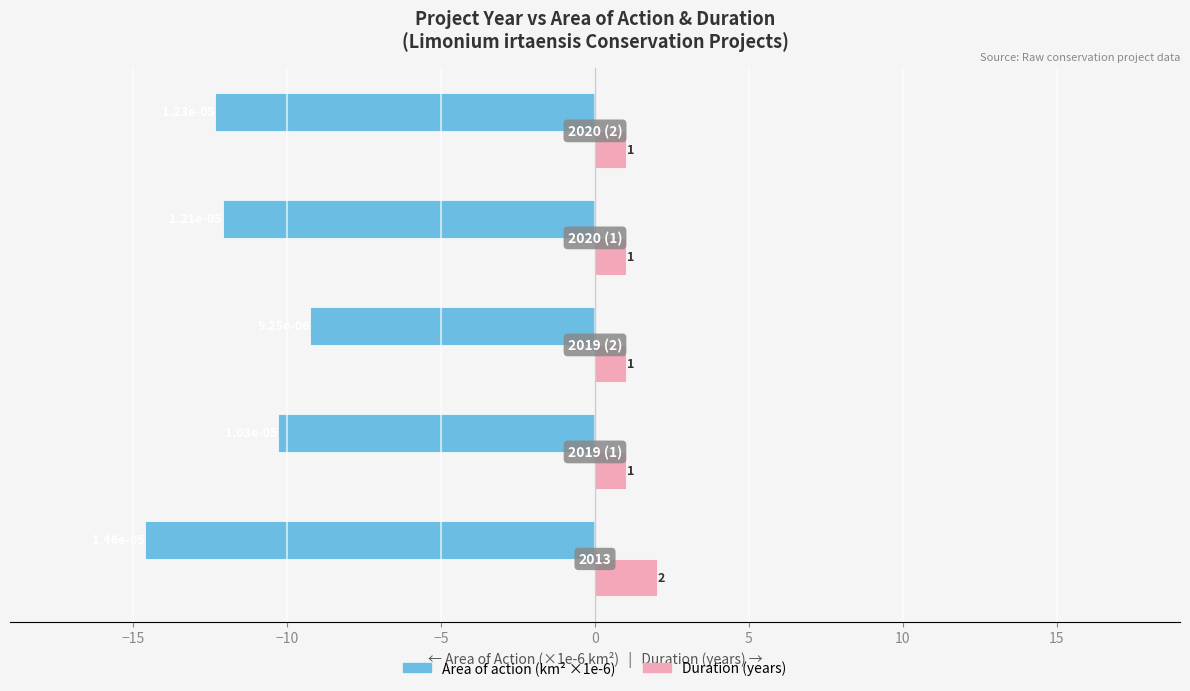

What are all the series names shown in the legend?

Area of action (km² ×1e-6), Duration (years)